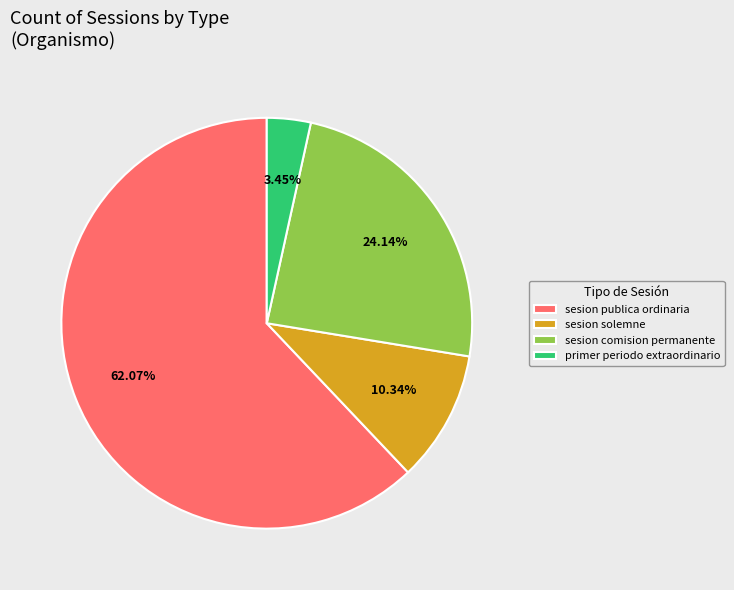

To the nearest percent, what portion does primer periodo extraordinario represent?

3%